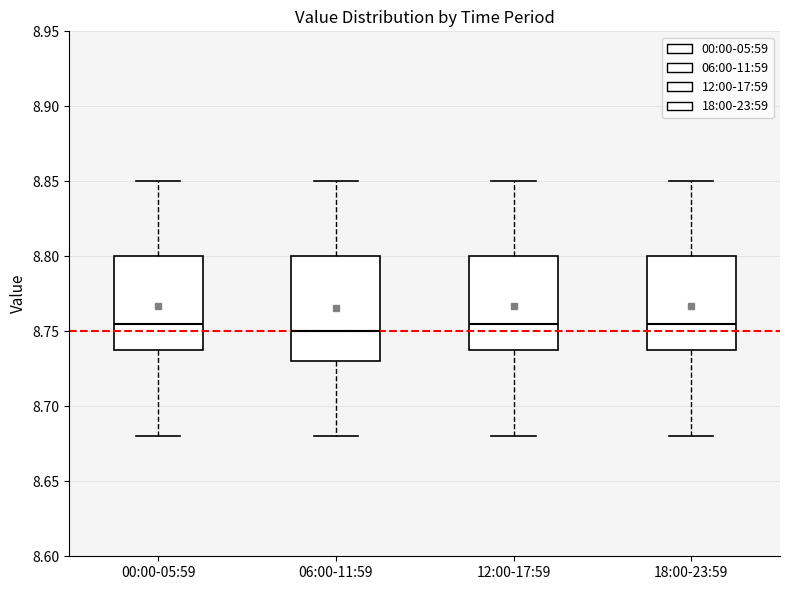

Reading left to right, transcribe this box plot: for each box, give where its median line is, the range the box spans, and where its two whiskers end, as read against the y-axis. The values are not printed on the chart, so give them approximately, as read against the axis.

00:00-05:59: median 8.755, box 8.740 to 8.800, whiskers 8.680 to 8.850
06:00-11:59: median 8.750, box 8.730 to 8.800, whiskers 8.680 to 8.850
12:00-17:59: median 8.755, box 8.740 to 8.800, whiskers 8.680 to 8.850
18:00-23:59: median 8.755, box 8.740 to 8.800, whiskers 8.680 to 8.850